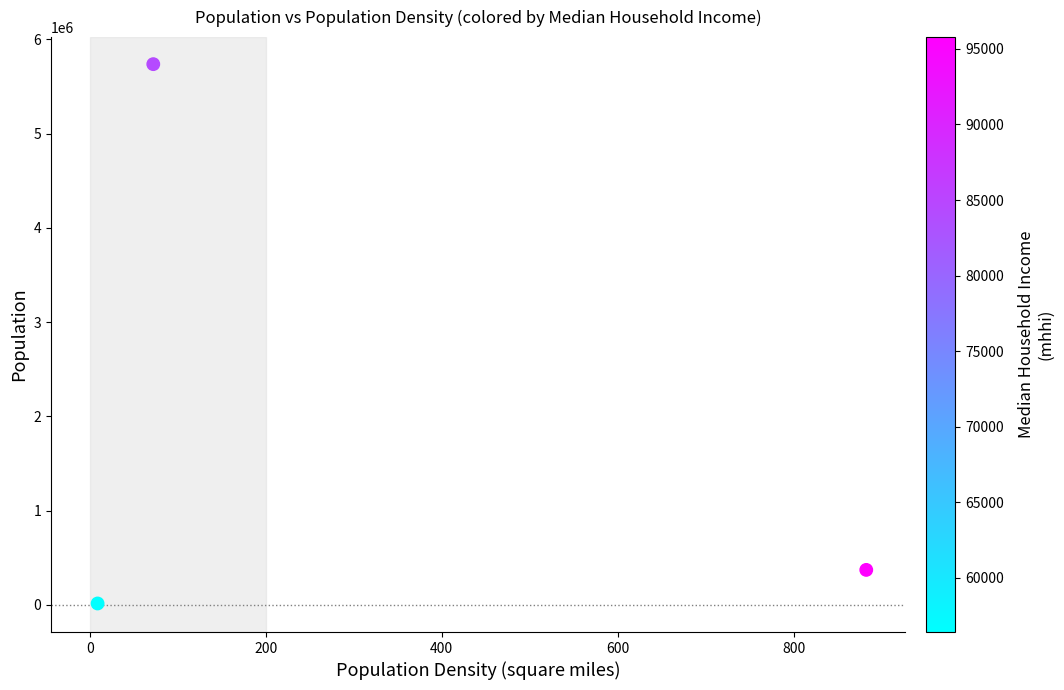

What Y value in the scatter plot is closest to 2877008?

372441